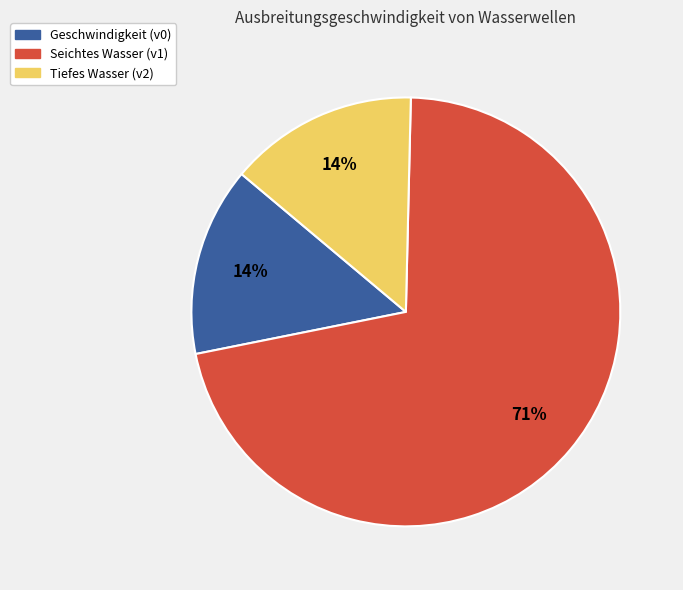

Count the number of slices in the pie.

3